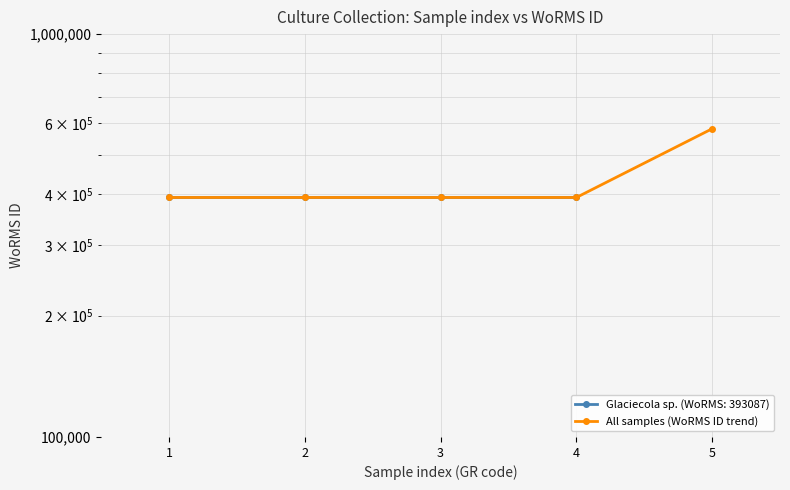

What is the sum of all values?

2154482